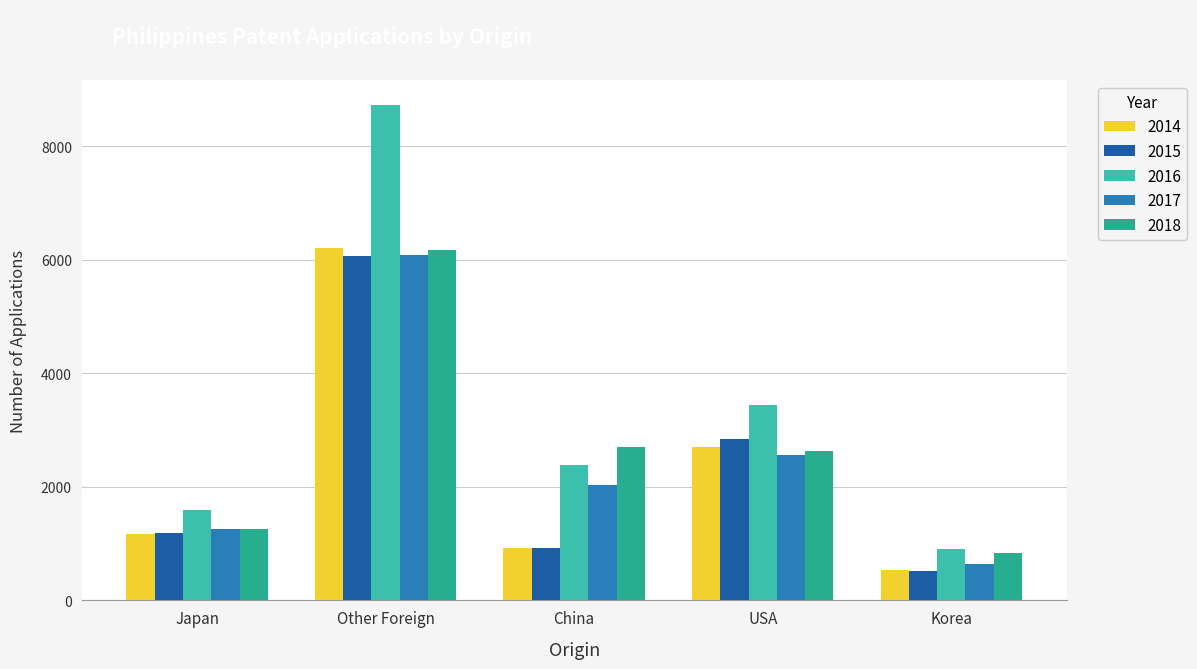

Rank the categories by 2014 value from highest to lowest.

Other Foreign, USA, Japan, China, Korea